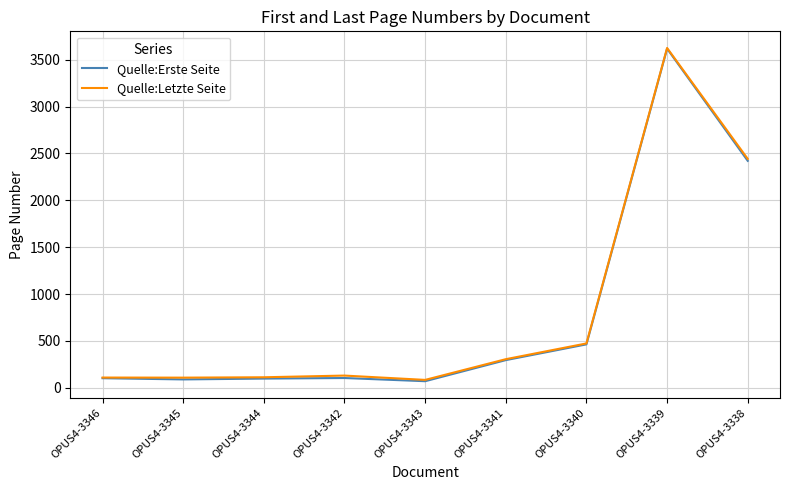

Is it true that Quelle:Erste Seite equals 70 at OPUS4-3343?

True